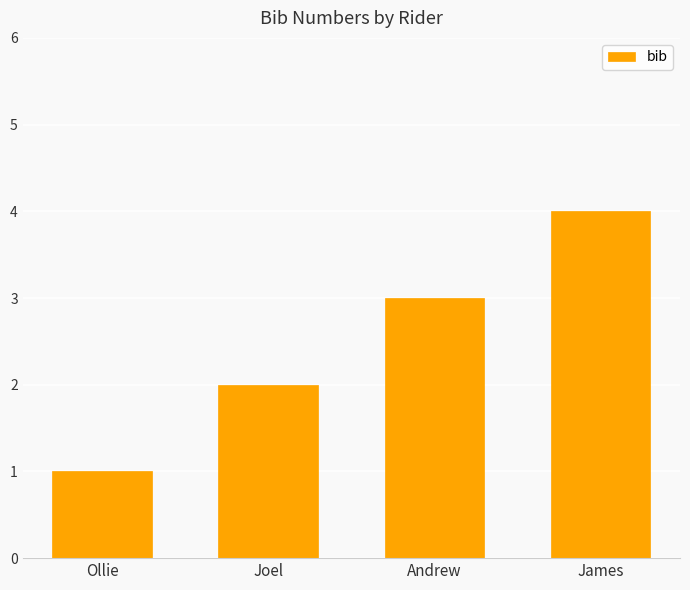

At which category does the chart reach its minimum across all series?

Ollie